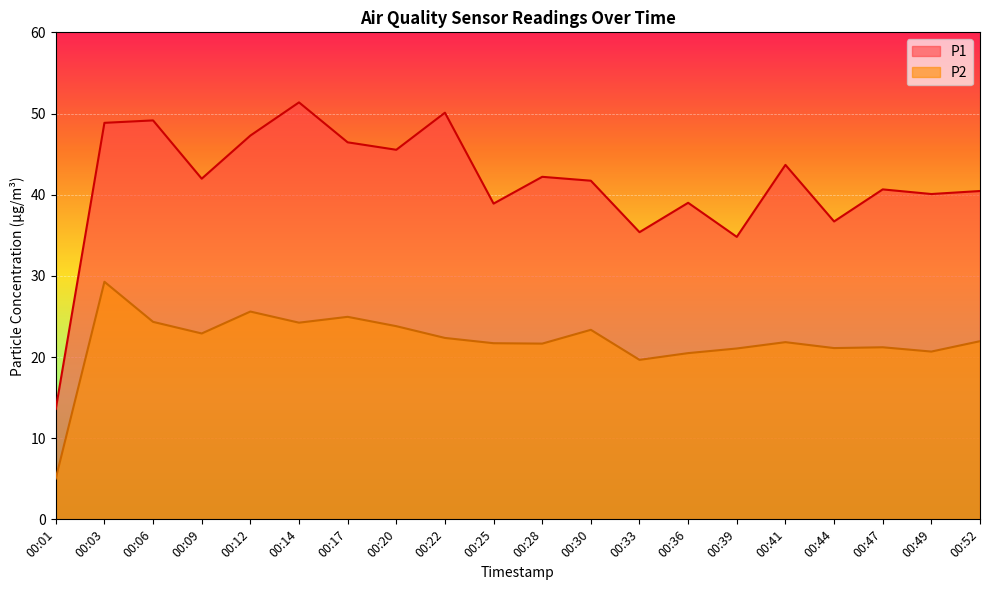

At which category is the sum across all series the highest?

00:03